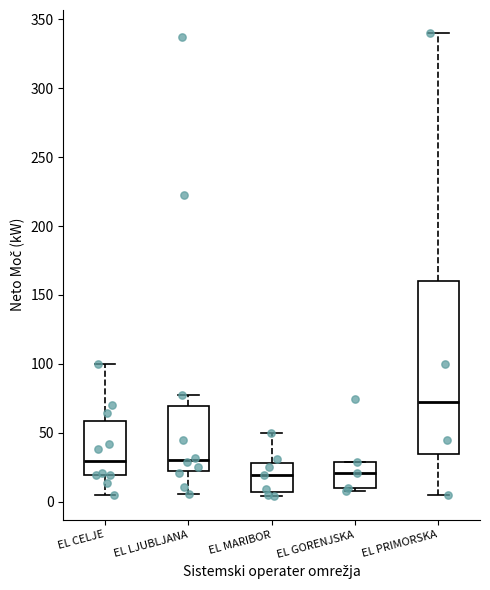

Reading left to right, read every box against the y-axis: the position of its median line, the range the box covers, and the ends of its whiskers. The values are not printed on the chart, so give them approximately, as read against the axis.

EL CELJE: median 30, box 20 to 60, whiskers 5 to 100
EL LJUBLJANA: median 30, box 20 to 70, whiskers 5 to 75
EL MARIBOR: median 20, box 5 to 30, whiskers 5 (just below the box's lower edge) to 50
EL GORENJSKA: median 20, box 10 to 30, whiskers 10 (just below the box's lower edge) to 30
EL PRIMORSKA: median 75, box 35 to 160, whiskers 5 to 340